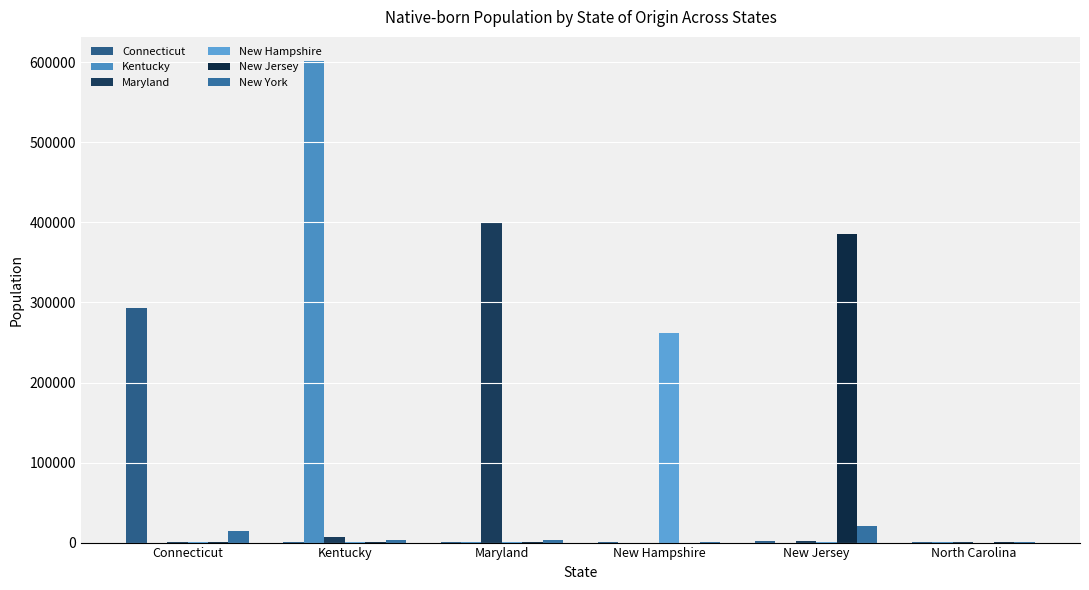

Which series has the largest range (max minus min)?

Kentucky